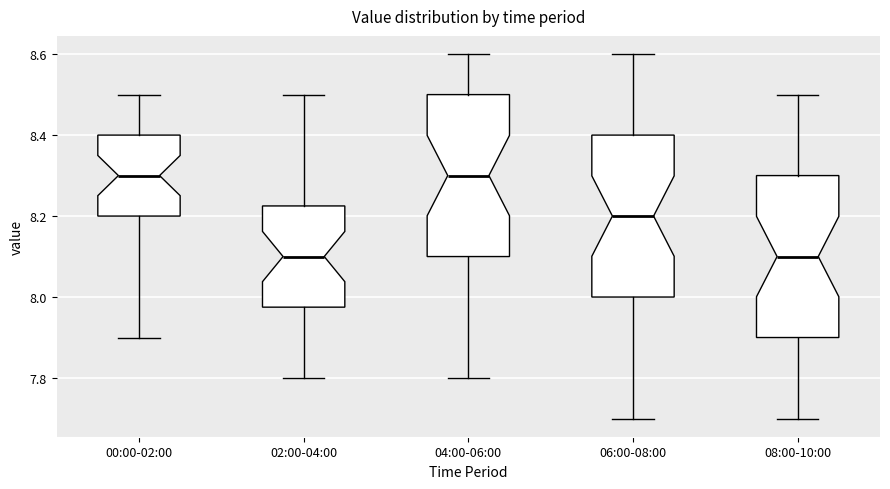

Where does the lower whisker of the box for 08:00-10:00 end on the y-axis? The values are not printed on the chart, so give them approximately, as read against the axis.

7.70